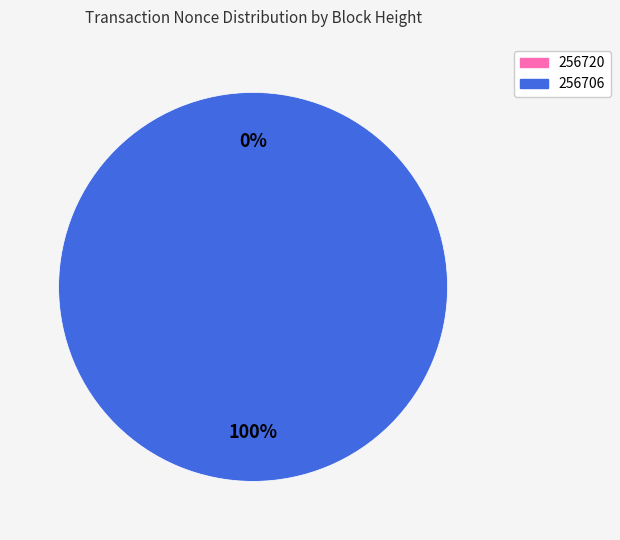

The 256720 slice represents 0% of the pie. True or false?

True